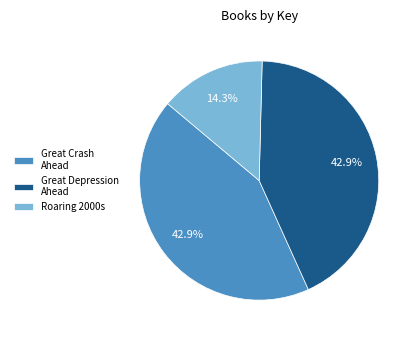

What percentage do Great Crash Ahead and Great Depression Ahead together represent?

85.7%